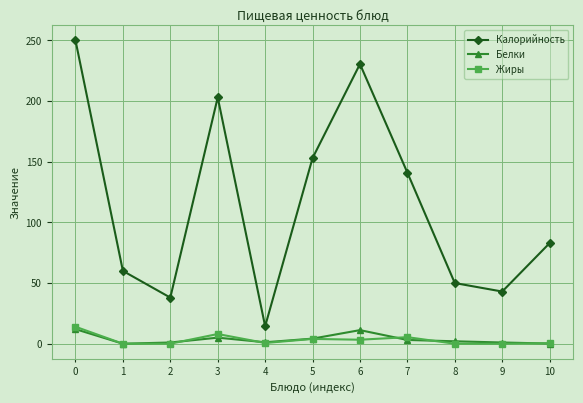

How many lines are shown in the chart?

3